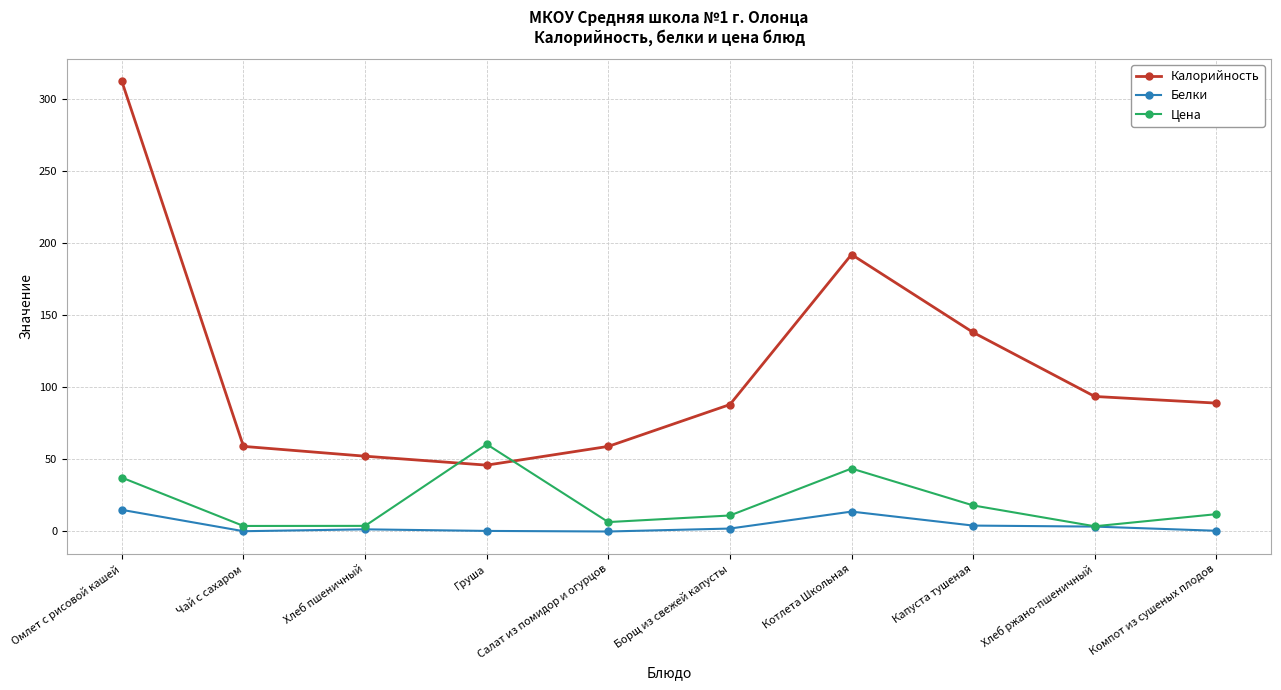

What position from the right is Хлеб пшеничный?

8